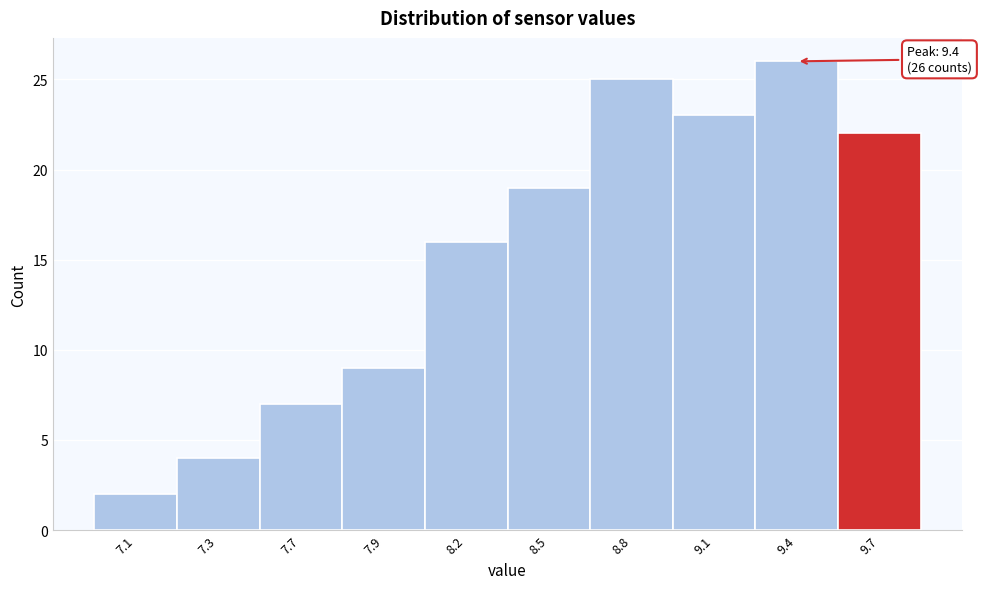

Reading left to right, list all the values displayed in this chart.

7.1=2	7.3=4	7.7=7	7.9=9	8.2=16	8.5=19	8.8=25	9.1=23	9.4=26	9.7=22